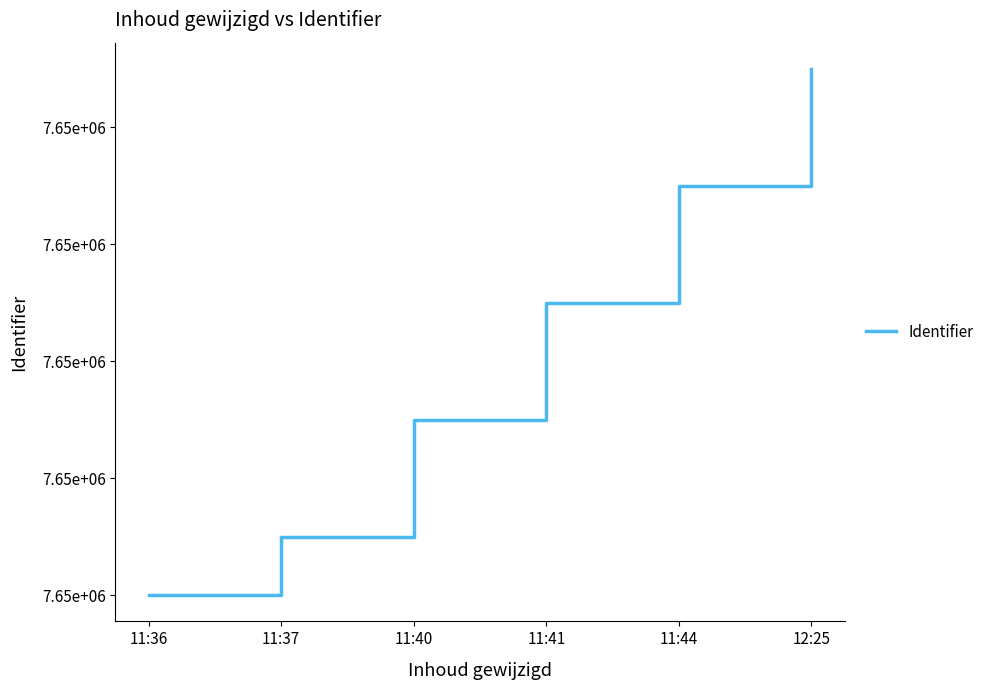

Where is the data nearest to the value 7653478?

11:40